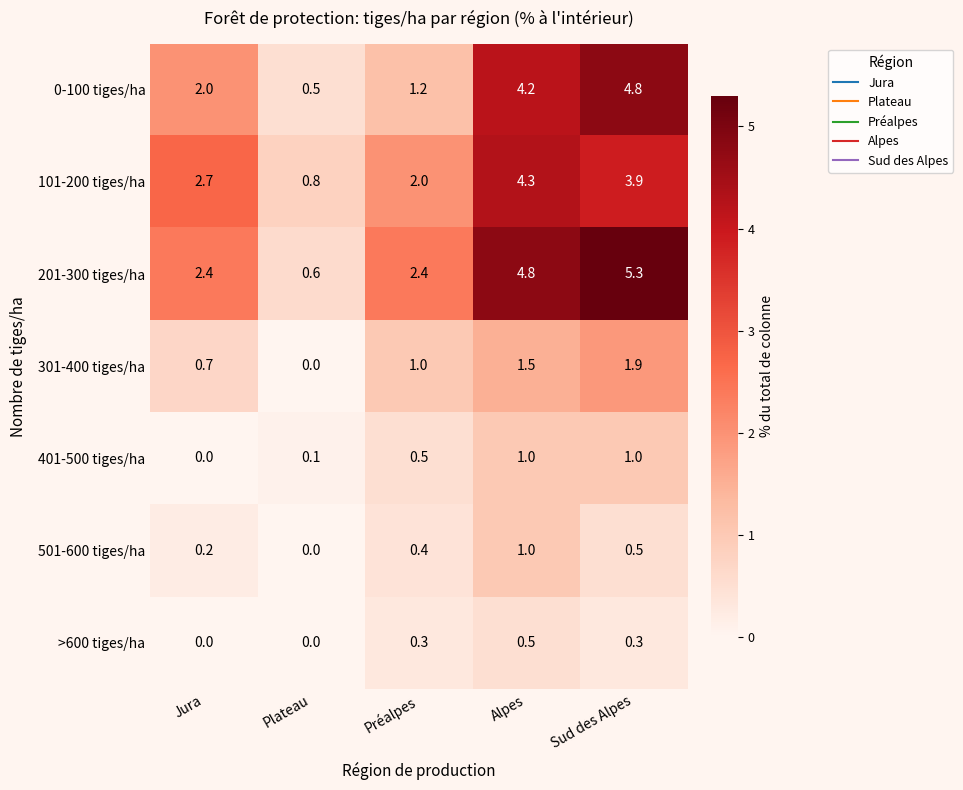

At which category is the sum across all series the highest?

Sud des Alpes